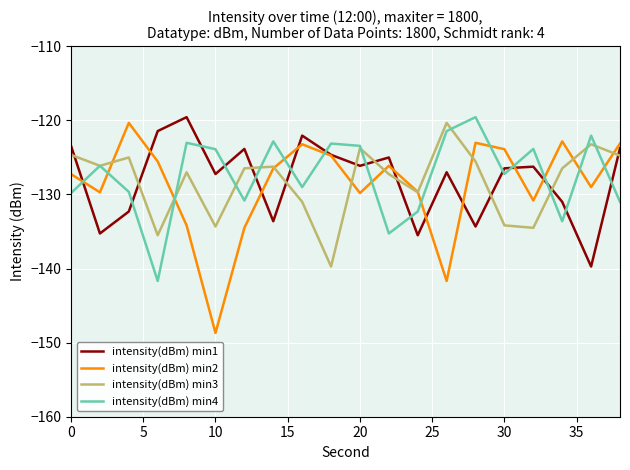

Does the chart have visible grid lines?

Yes